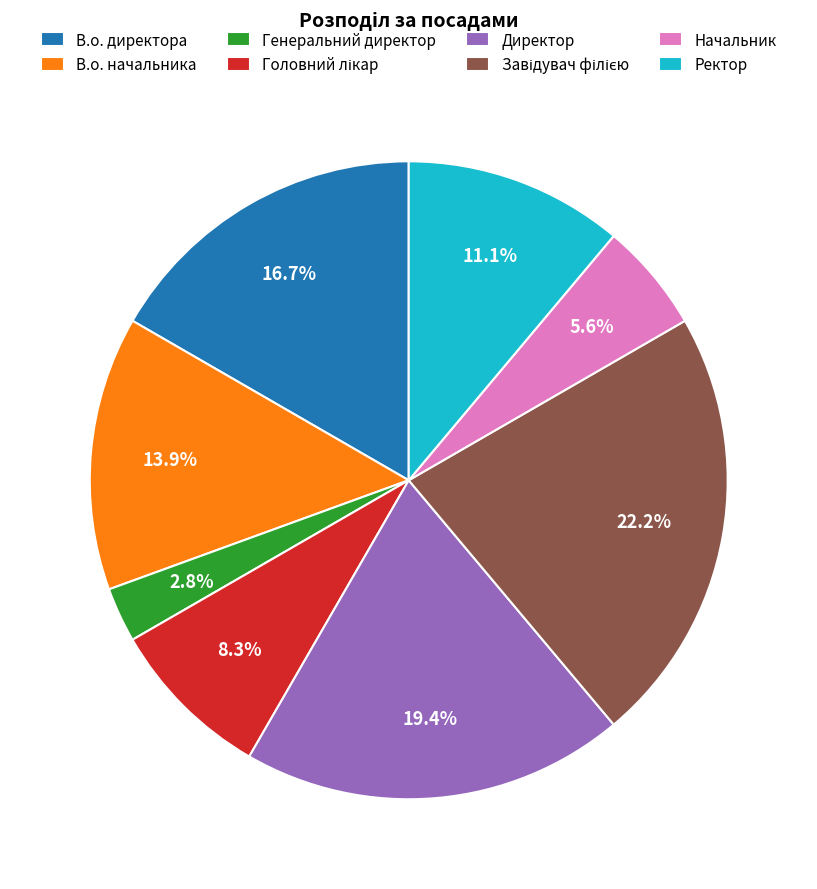

Does В.о. директора account for over 50% of the chart?

No